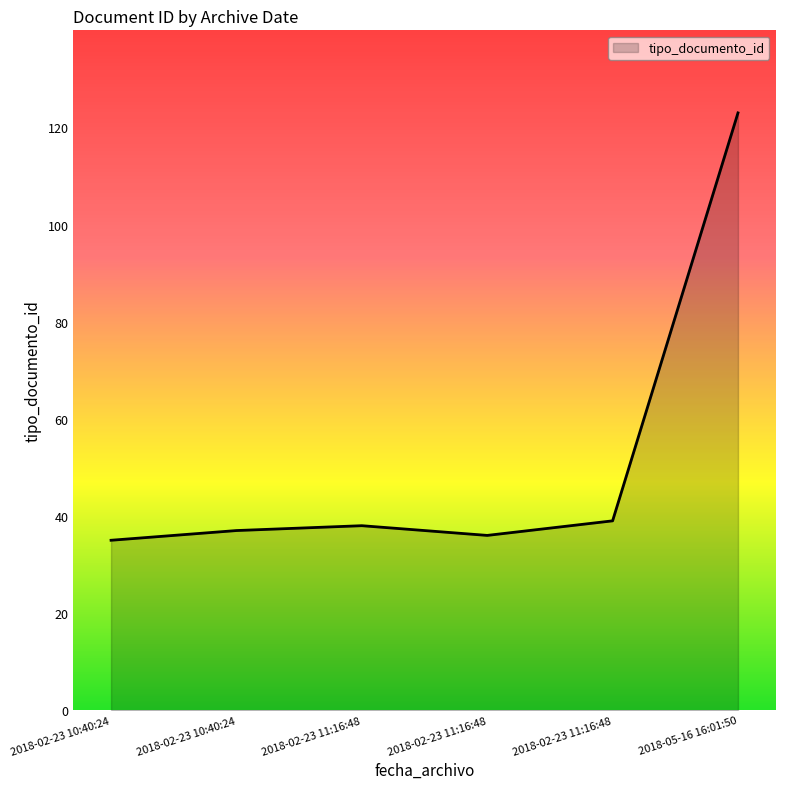

Count the number of categories in the chart.

6